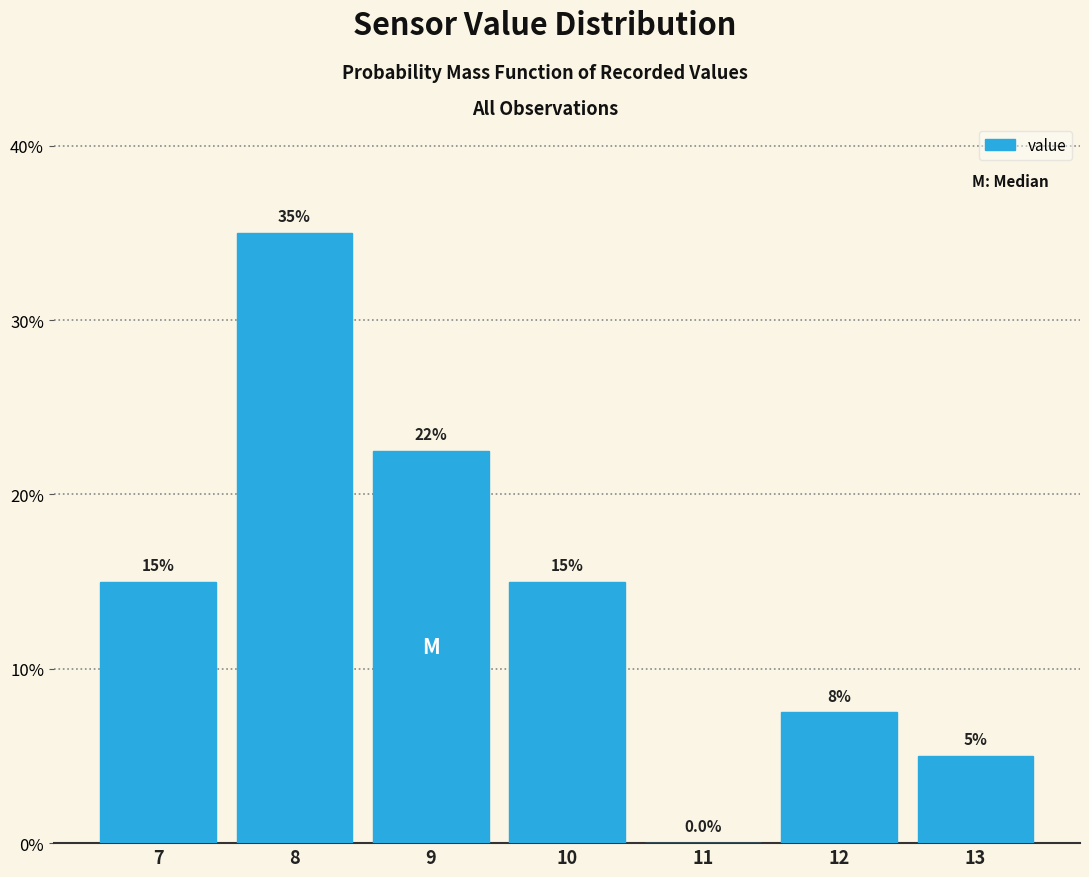

Which range on the x-axis has the tallest bar?

7.5 to 8.5